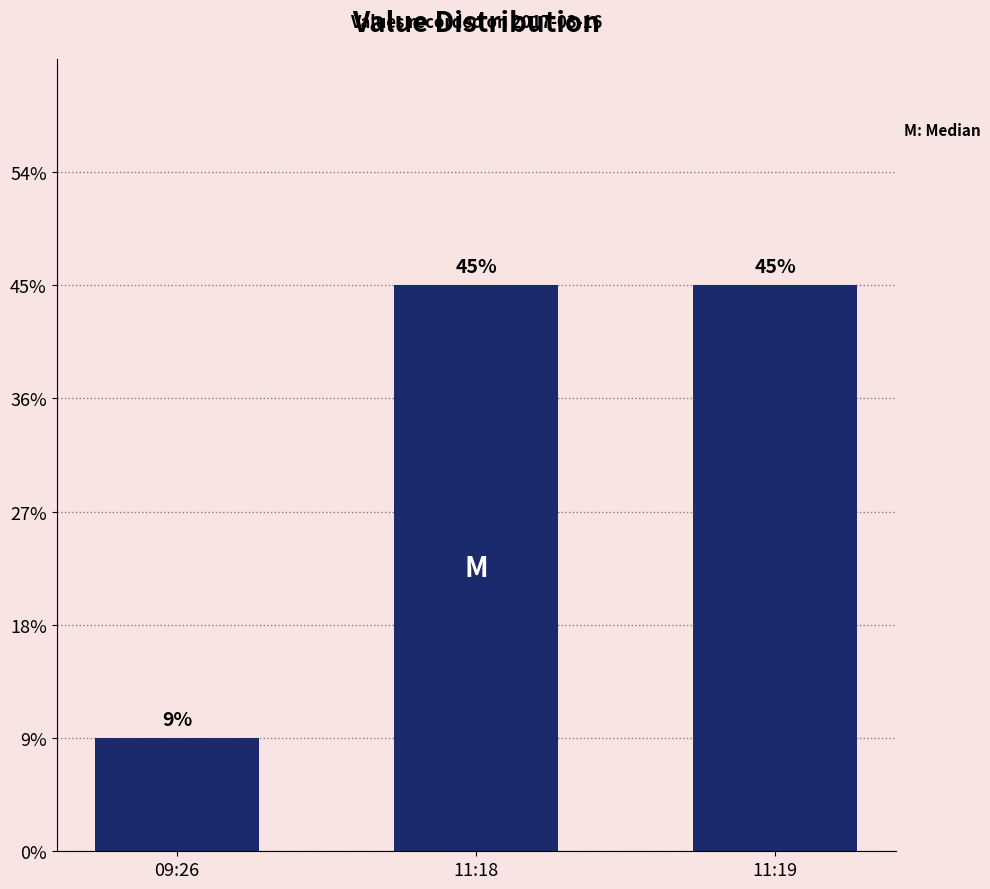

How many bars are there in total?

3